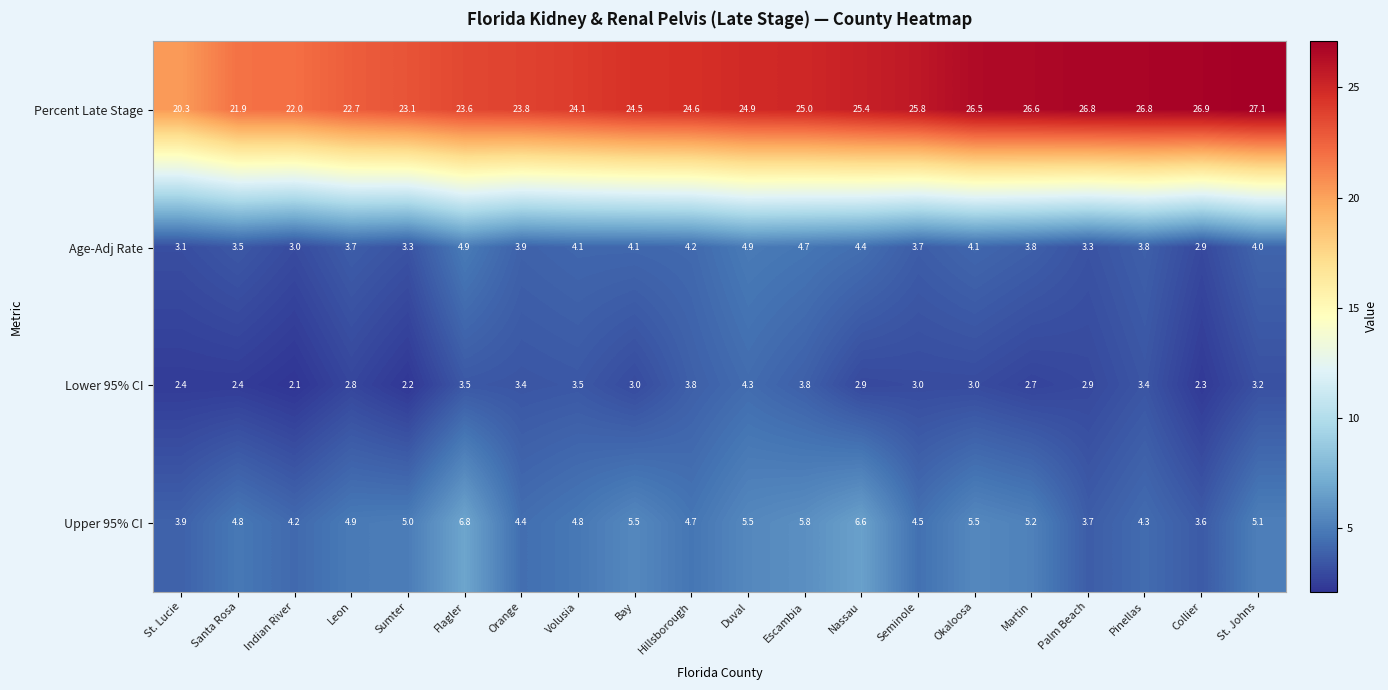

What is the maximum value shown in the chart?

27.1